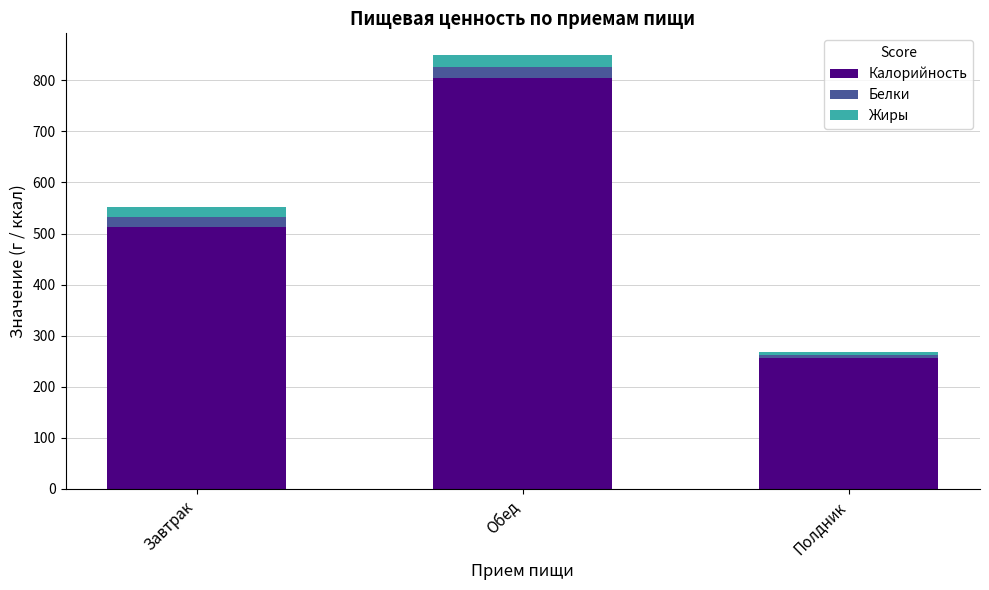

List the labels in order of Калорийность value, smallest first.

Полдник, Завтрак, Обед